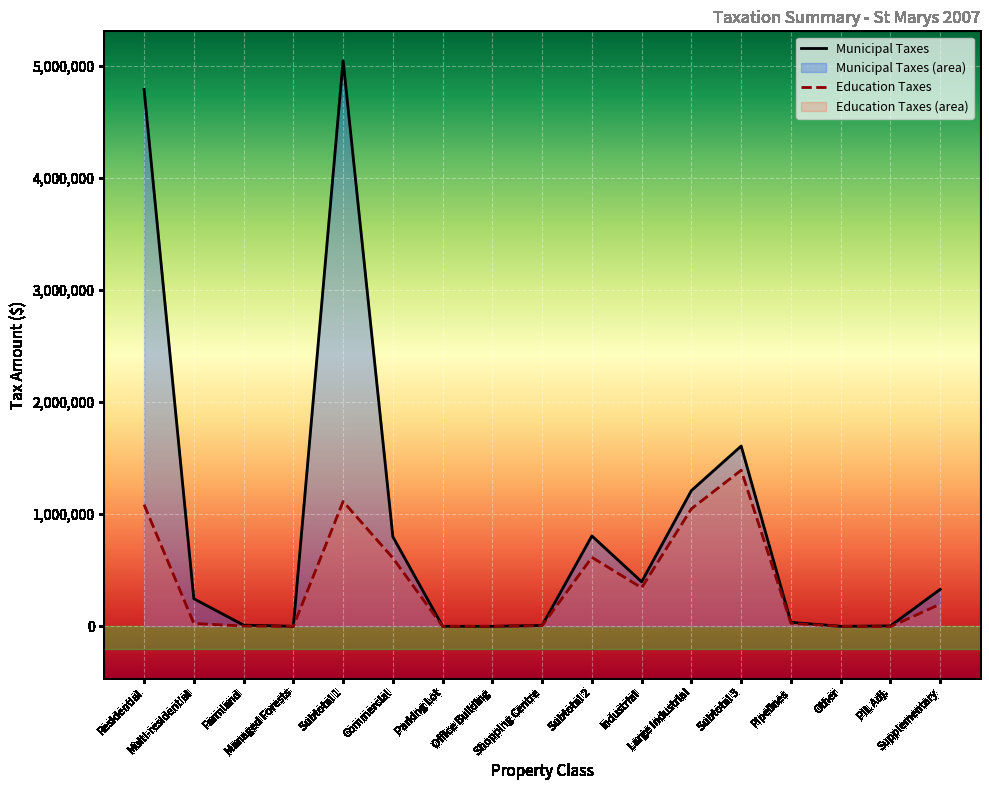

The value of Education Taxes at Commercial is 1006082. True or false?

False